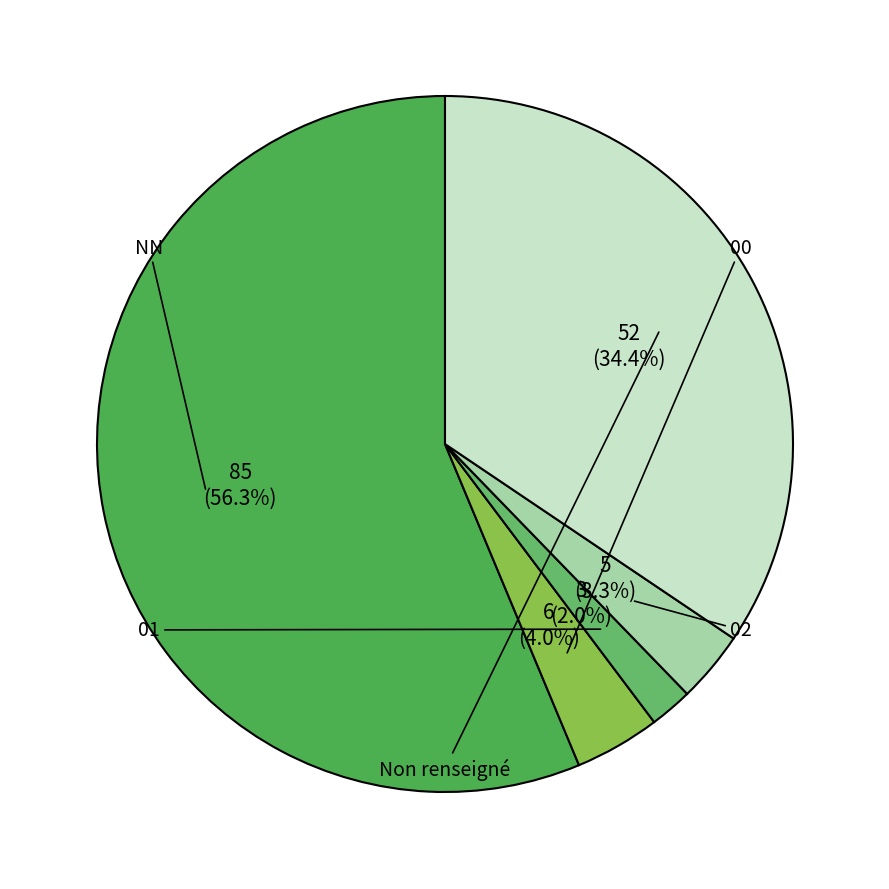

Is there any slice that represents more than half of the pie?

Yes